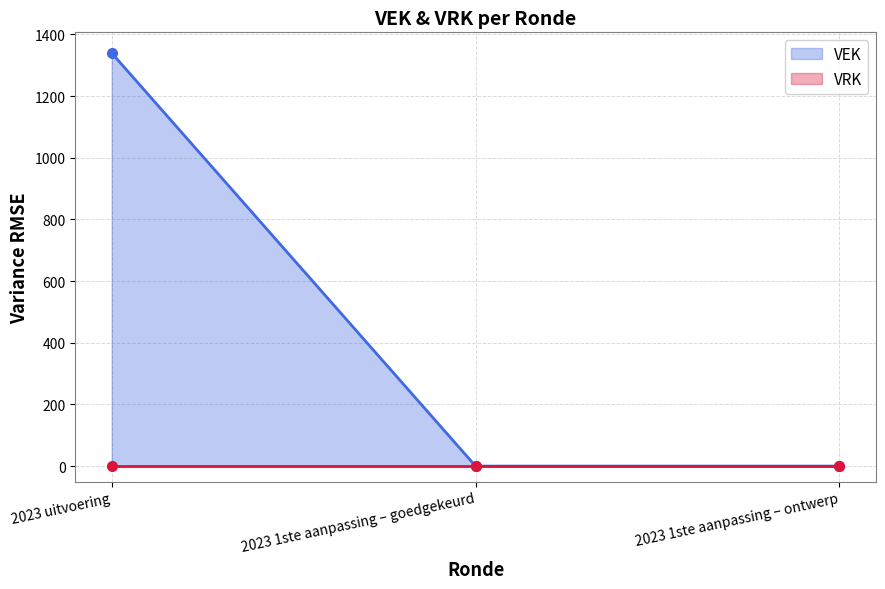

The value of VEK at 2023 1ste aanpassing – ontwerp is -541. True or false?

False